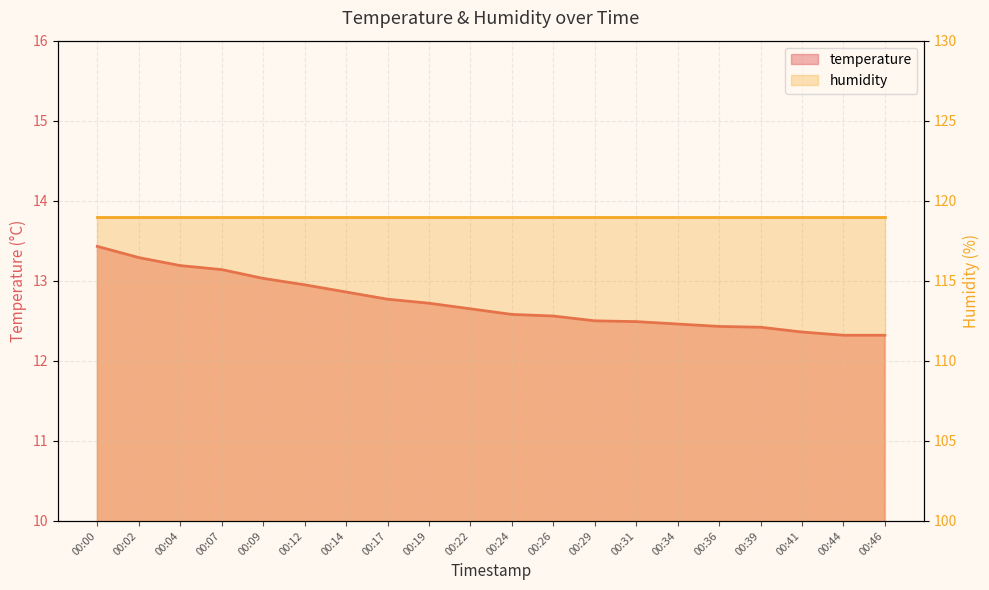

What is the difference between the values at 00:24 and 00:41?

0.2